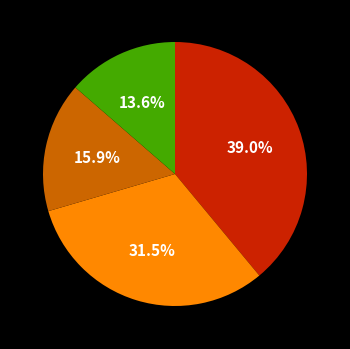

Is there any slice that represents more than half of the pie?

No